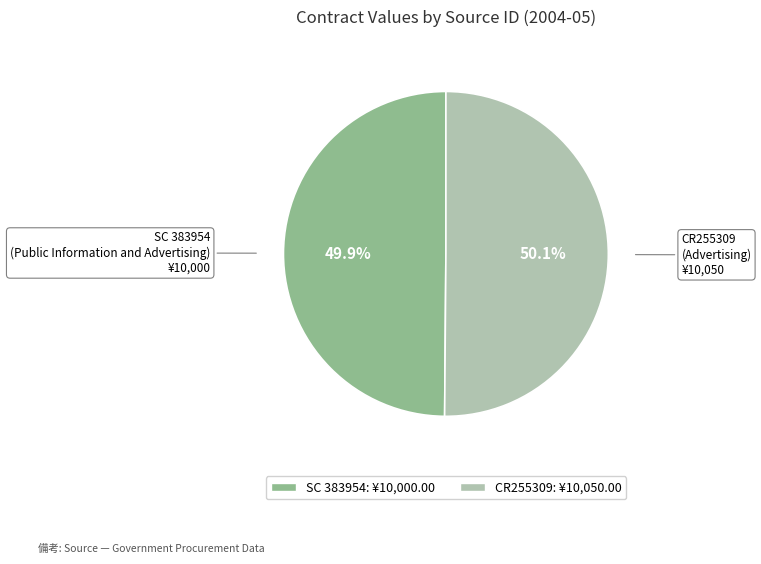

What is the total percentage of SC 383954 and CR255309?

100.0%